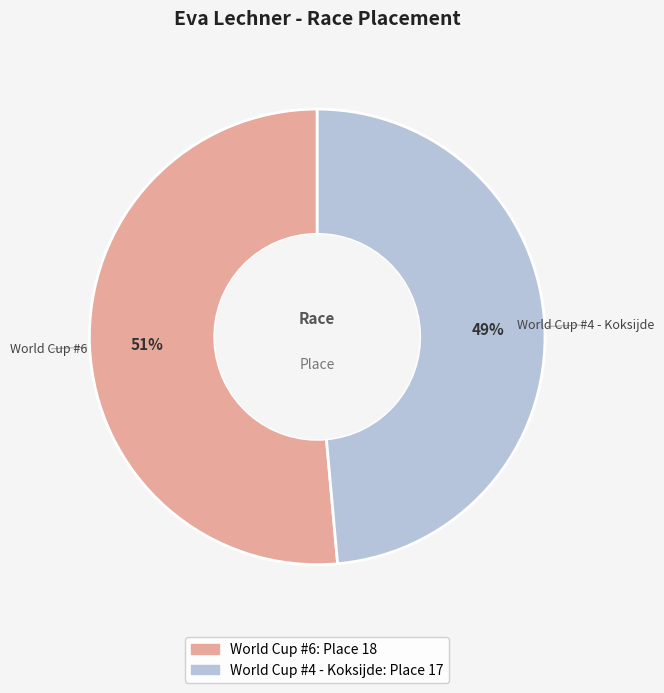

Which has a higher value, World Cup #4 - Koksijde or World Cup #6?

World Cup #6